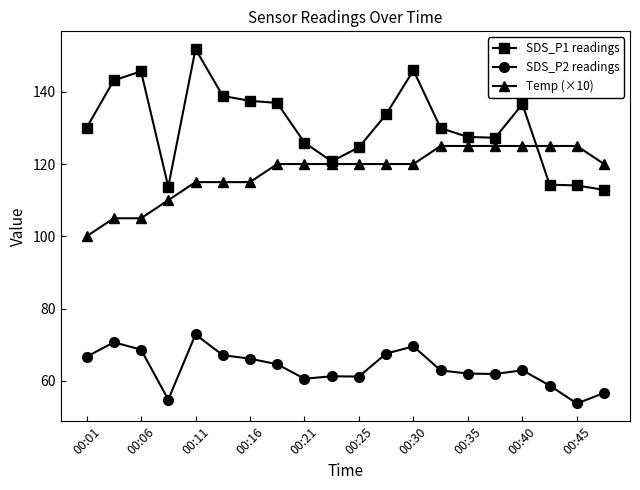

Which series has the largest total across all categories?

SDS_P1 readings